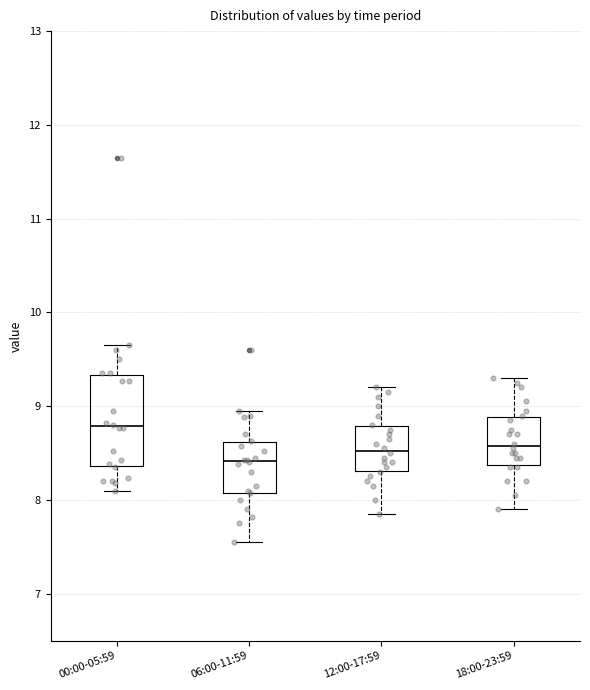

Comparing the boxes themselves (not the whiskers), which one is the tallest?

00:00-05:59